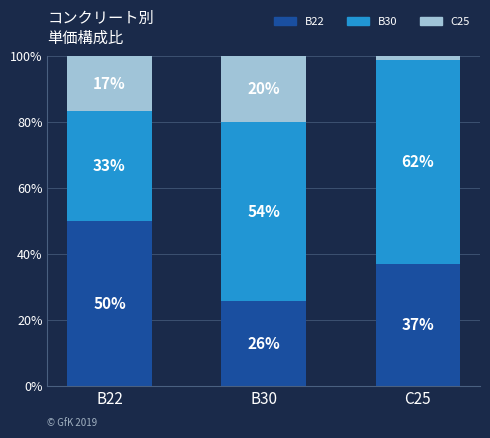

What is the total value across all series at C25?

100.0